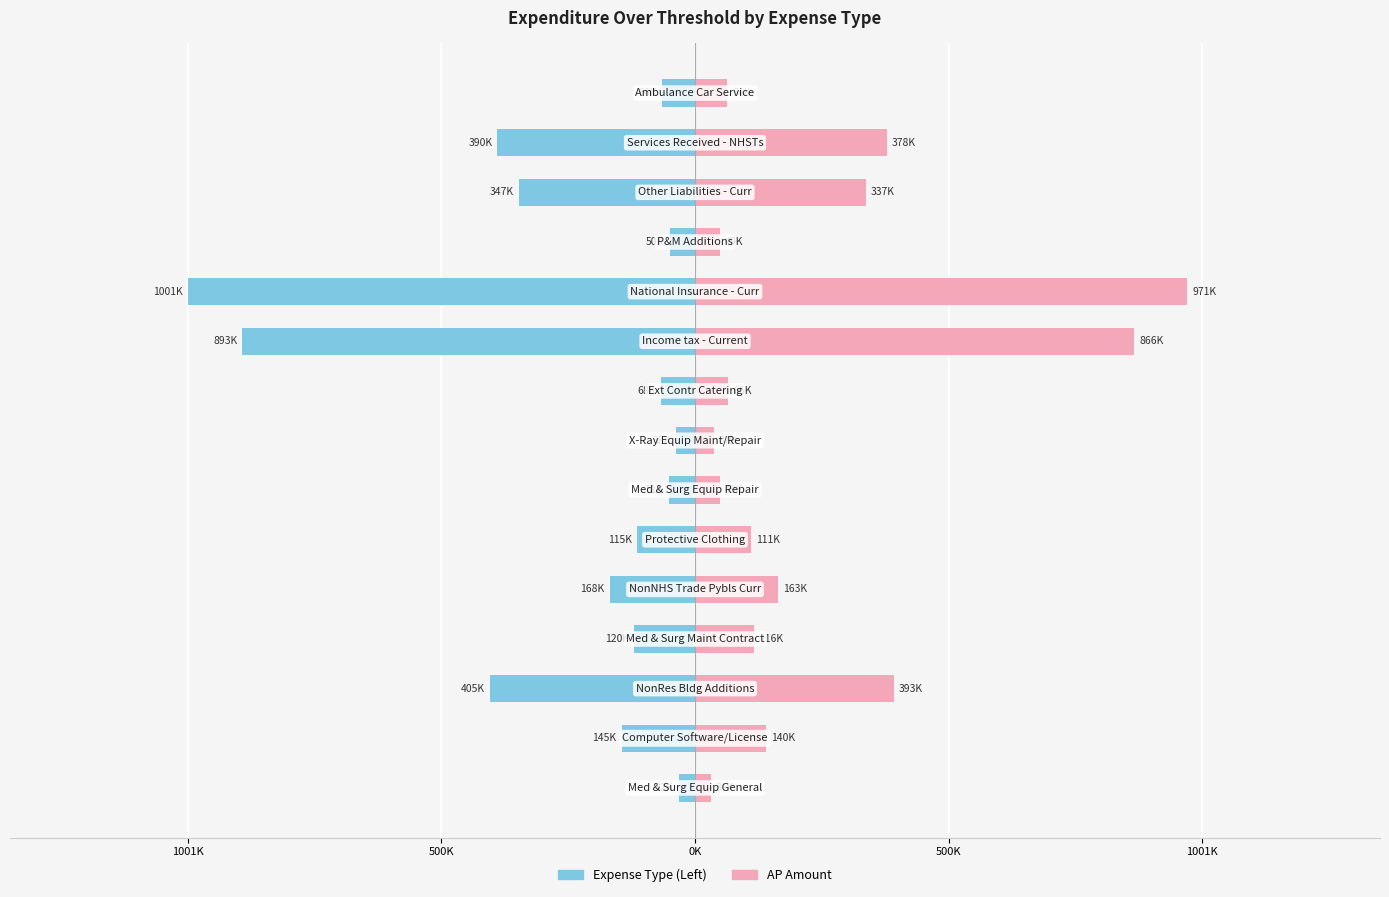

Reading right to left, transcribe all the data shown in this chart.

Expense (Left): -65600.0	-389669.3	-347223.2	-50188.5	-1000796.0	-892682.9	-67540.0	-37906.8	-50978.0	-114798.0	-168305.8	-120000.0	-404754.7	-144814.5	-32400.0
AP Amount: 63632.0	377979.3	336806.5	48682.8	970772.1	865902.5	65513.8	36769.6	49448.7	111354.1	163256.6	116400.0	392612.1	140470.1	31428.0